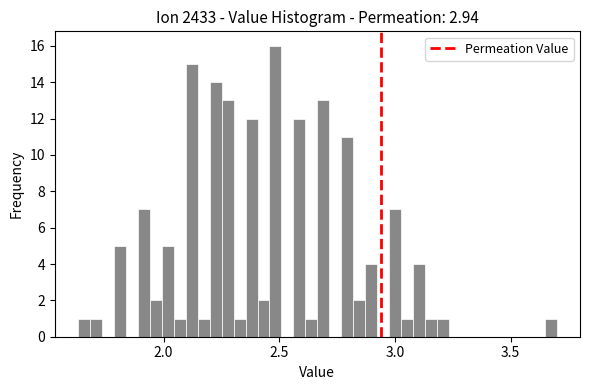

Read against the x-axis, roughly where is the centre of the tallest bar?

2.50